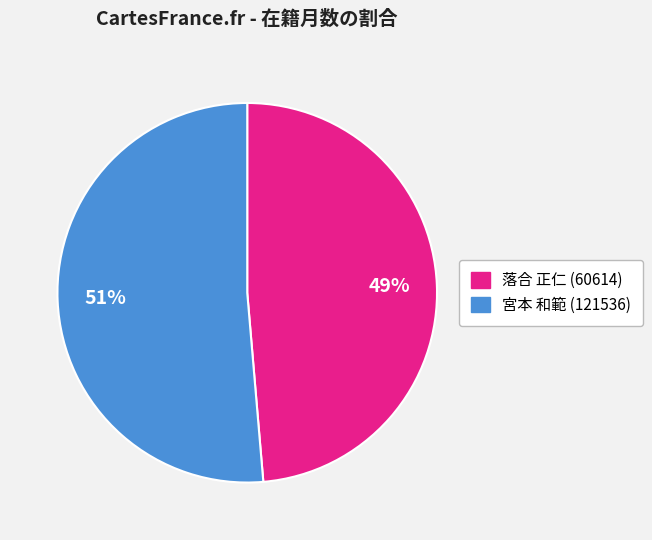

Is there any slice that represents more than half of the pie?

Yes